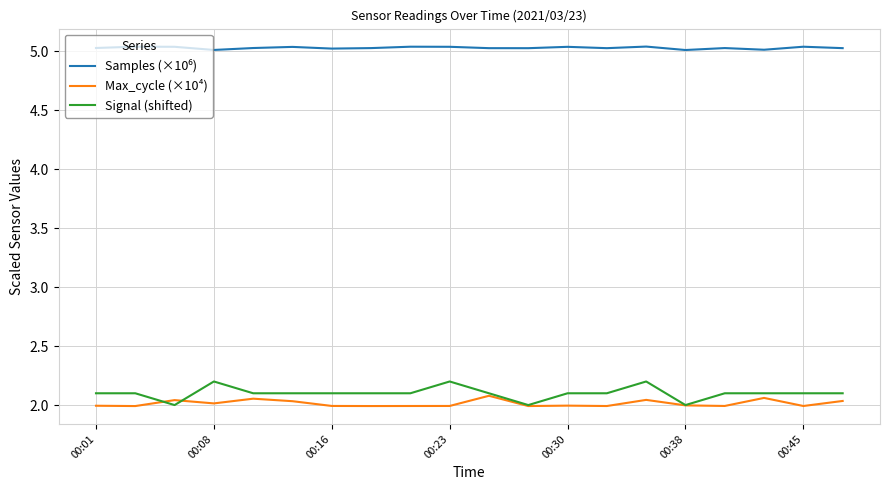

What is the difference between the second highest and second lowest values in the Signal (shifted) series?

0.2